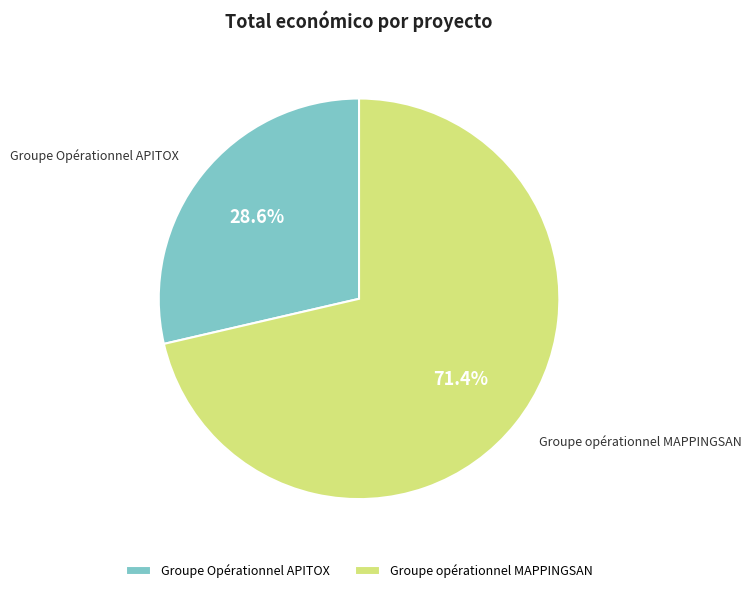

Is it true that Groupe Opérationnel APITOX is 34% of the pie?

False